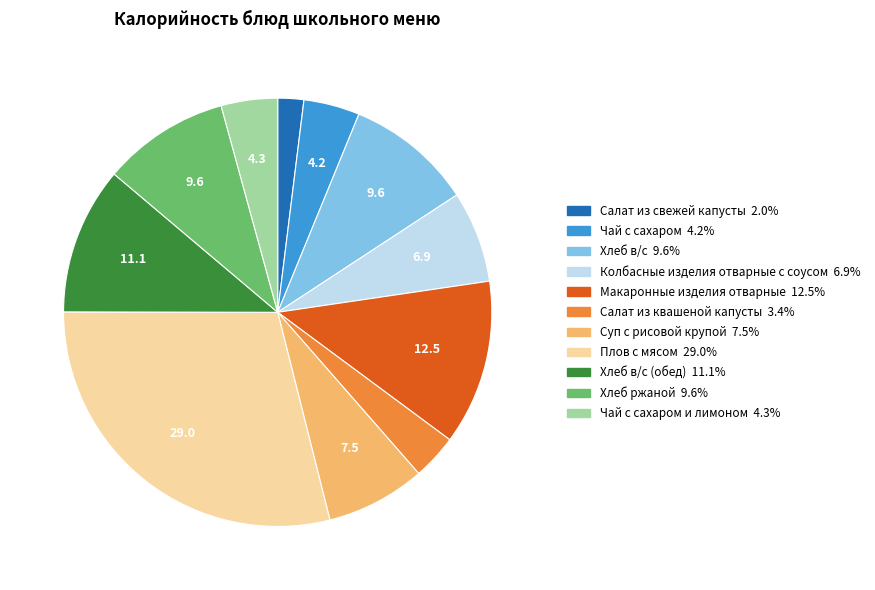

Is there any slice that represents more than half of the pie?

No